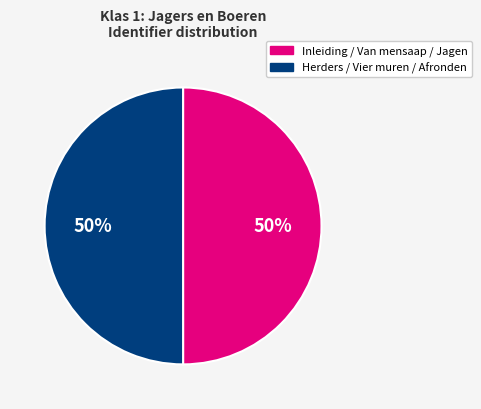

To the nearest percent, what is the average slice percentage?

50%